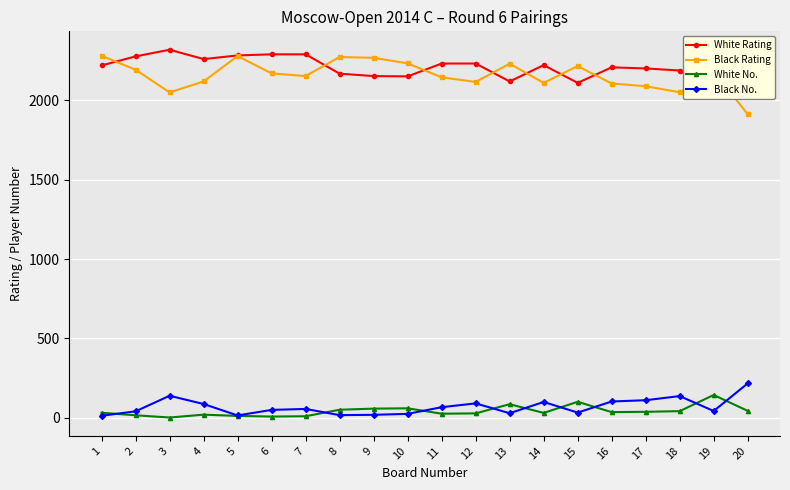

Is this an area chart (filled region under the line)?

No